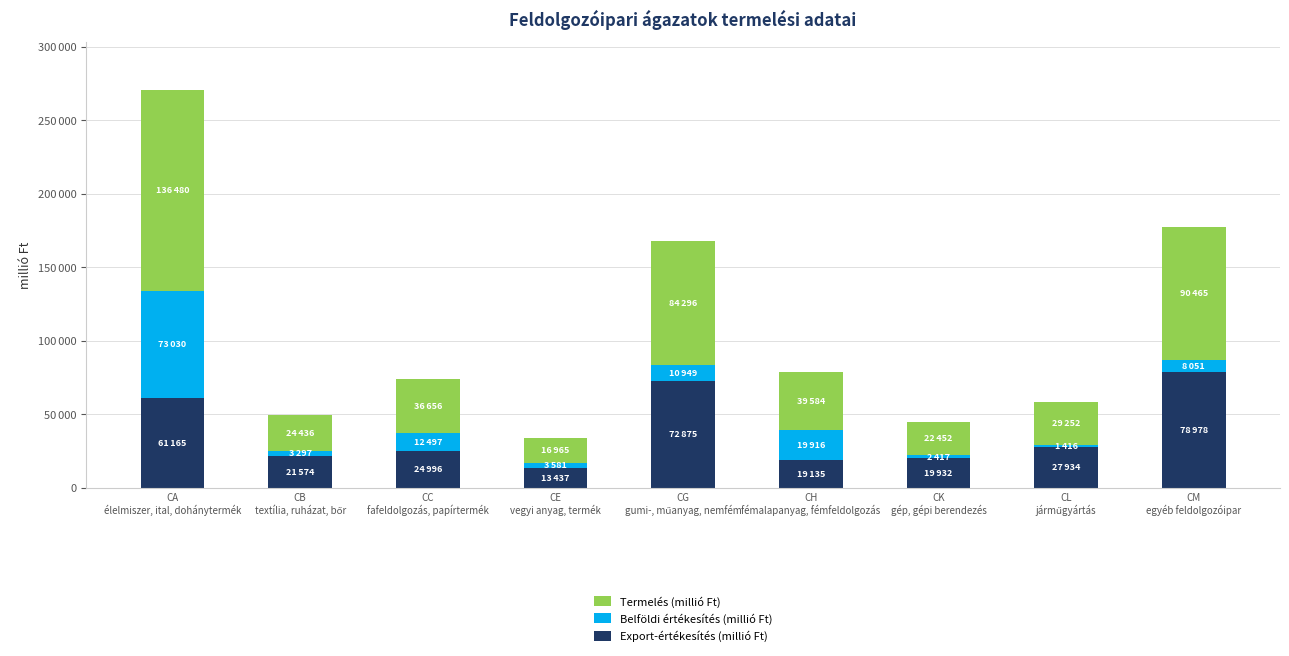

At which category is the sum across all series the highest?

CA
élelmiszer, ital, dohánytermék